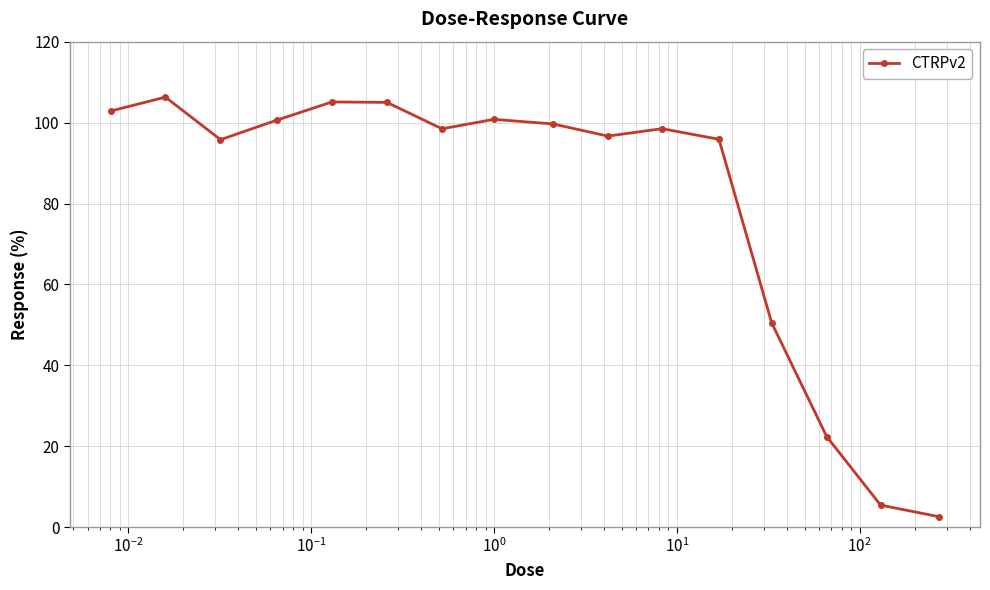

What is the value of the 6th point from the left?

105.0